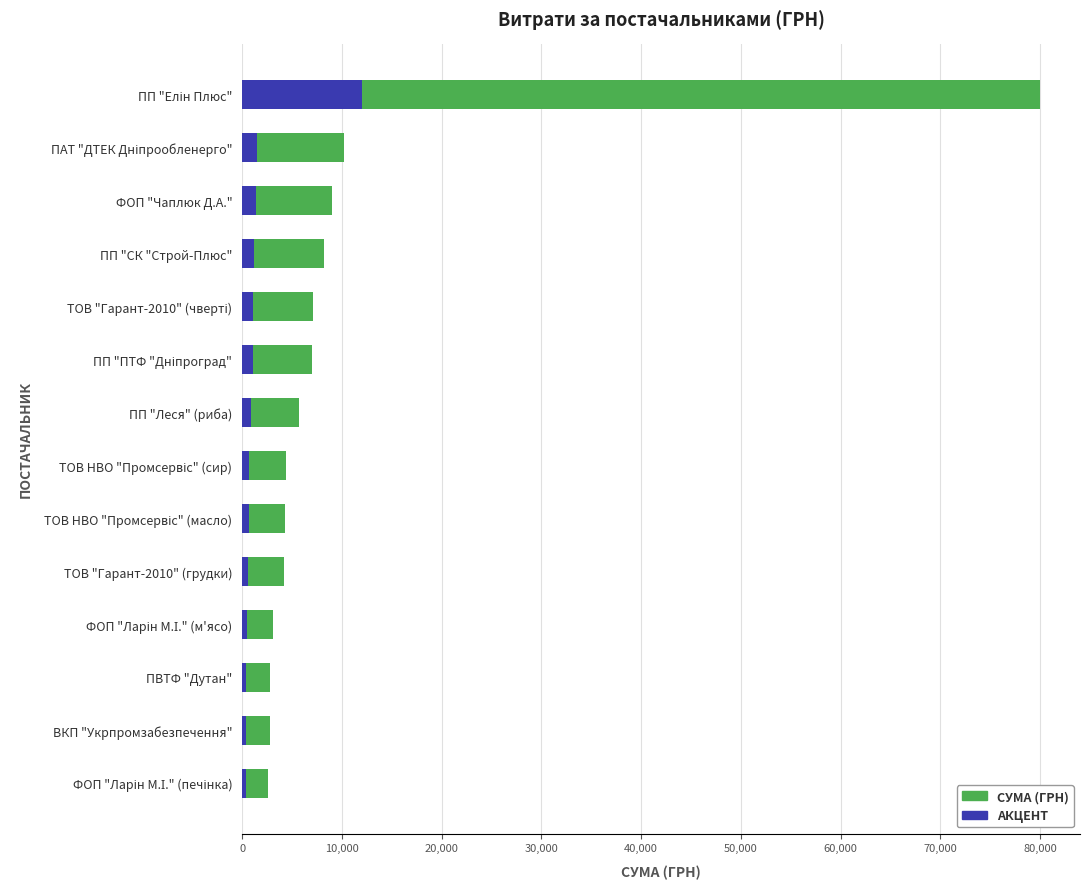

What is the difference between the second highest and second lowest values in the Акцент series?

1123.1